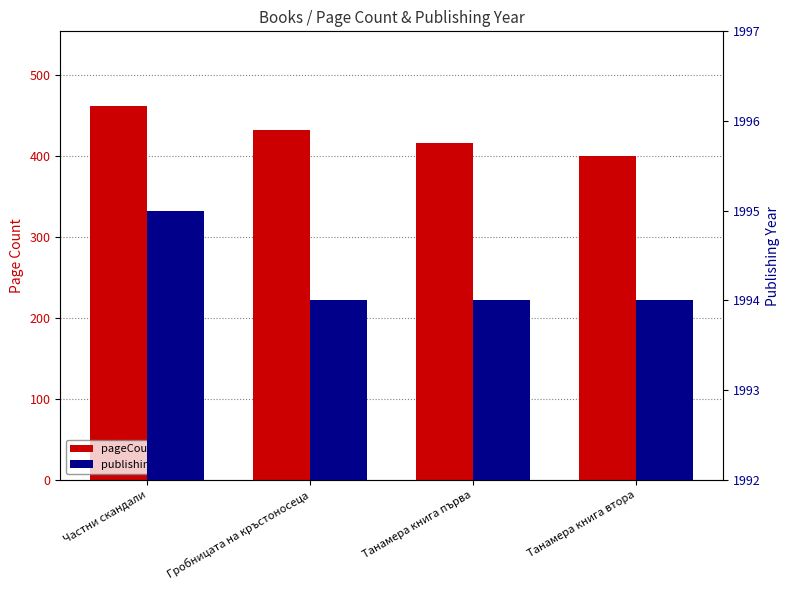

Is it true that publishingYear equals 2673 at Гробницата на кръстоносеца?

False